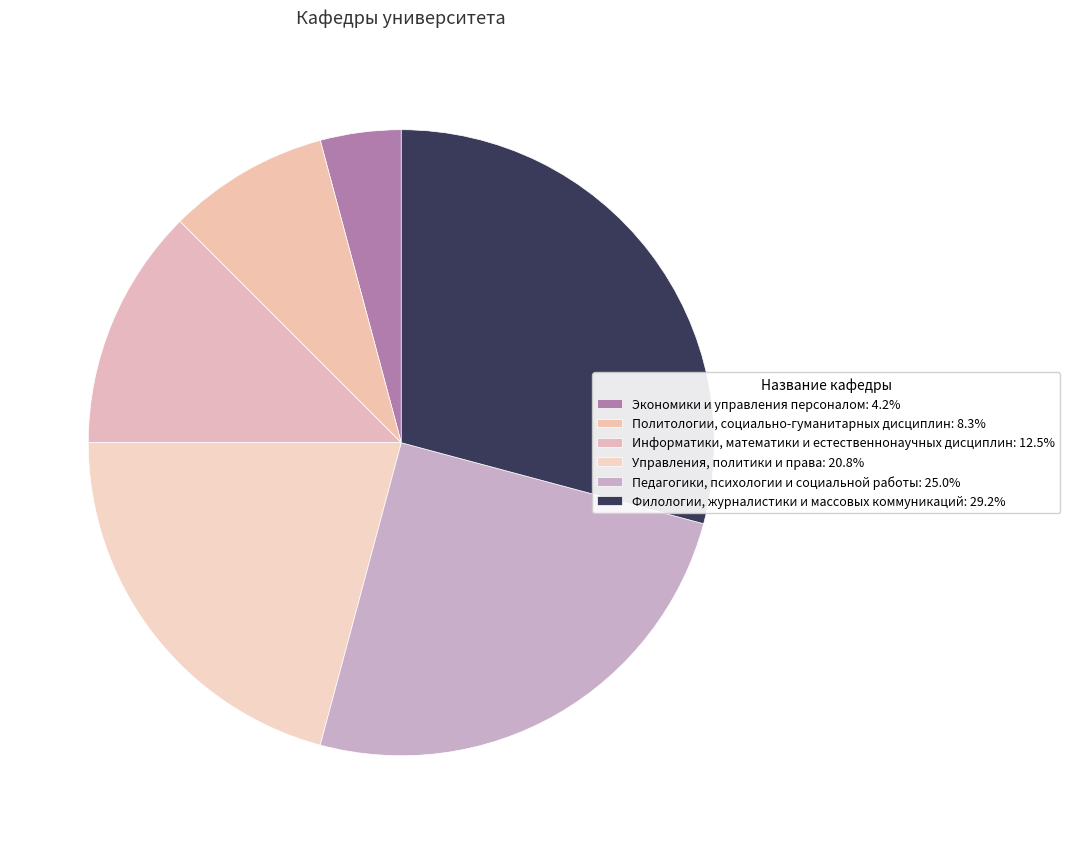

Rank the categories by value from highest to lowest.

Филологии, журналистики и массовых коммуникаций, Педагогики, психологии и социальной работы, Управления, политики и права, Информатики, математики и естественнонаучных дисциплин, Политологии, социально-гуманитарных дисциплин, Экономики и управления персоналом